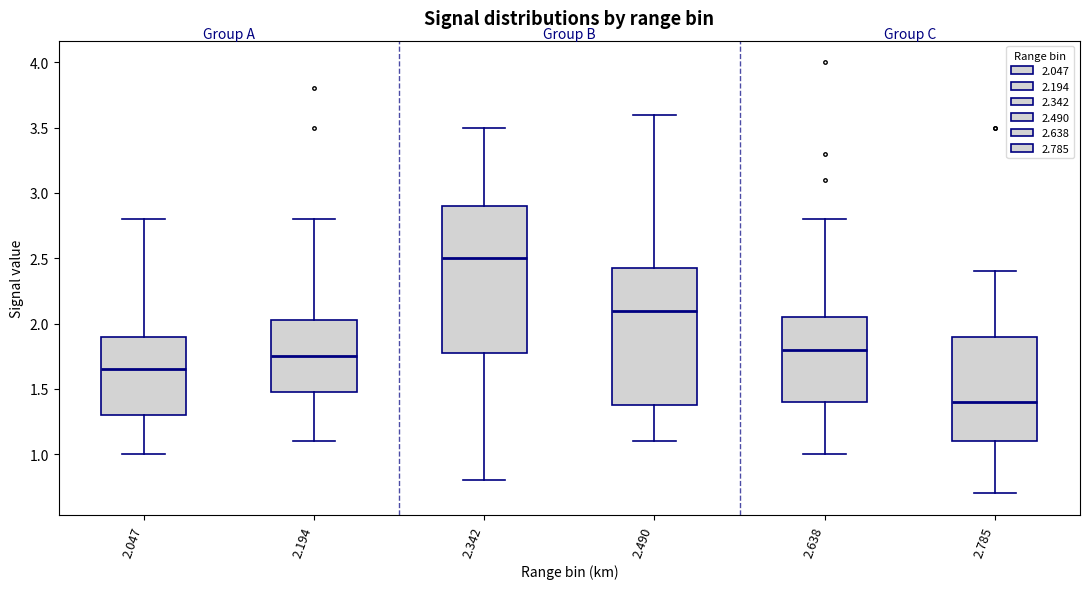

Comparing the boxes themselves (not the whiskers), which one is the tallest?

2.342